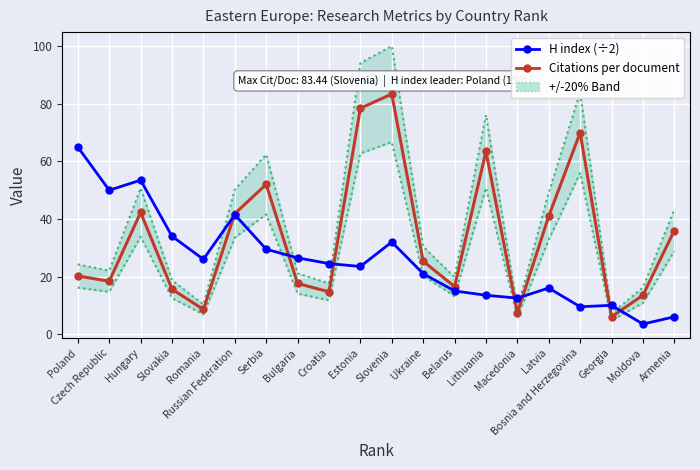

How many lines are shown in the chart?

2